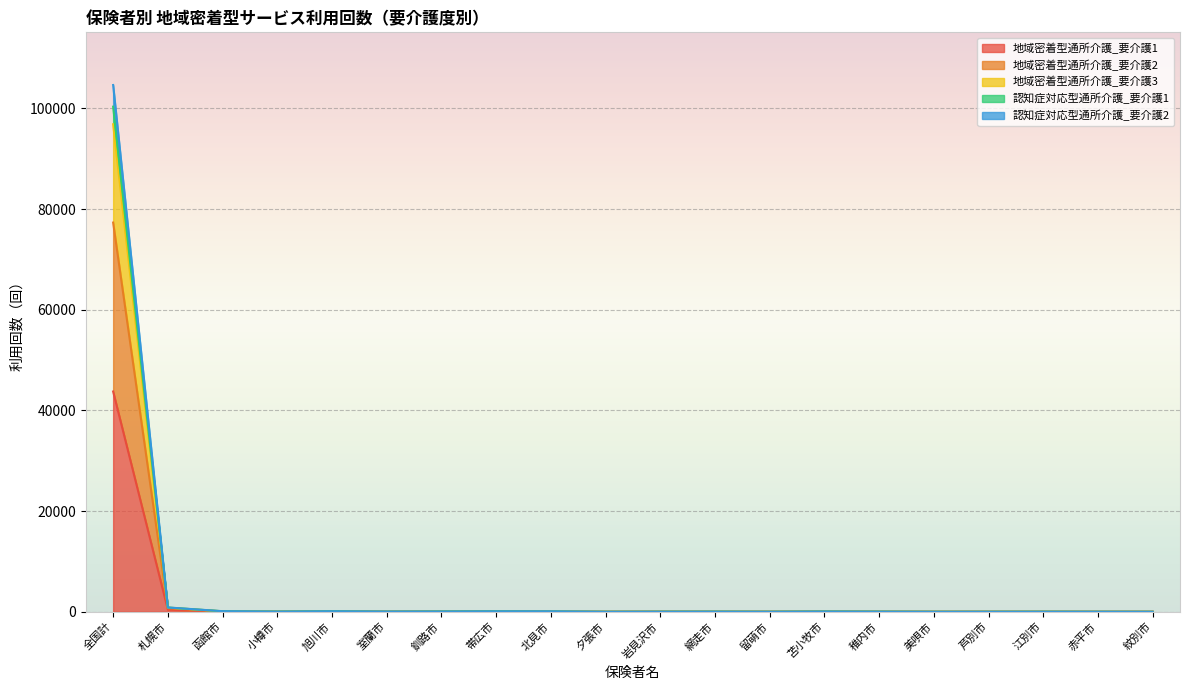

Which series changed the most between 北見市 and 美唄市?

地域密着型通所介護_要介護3